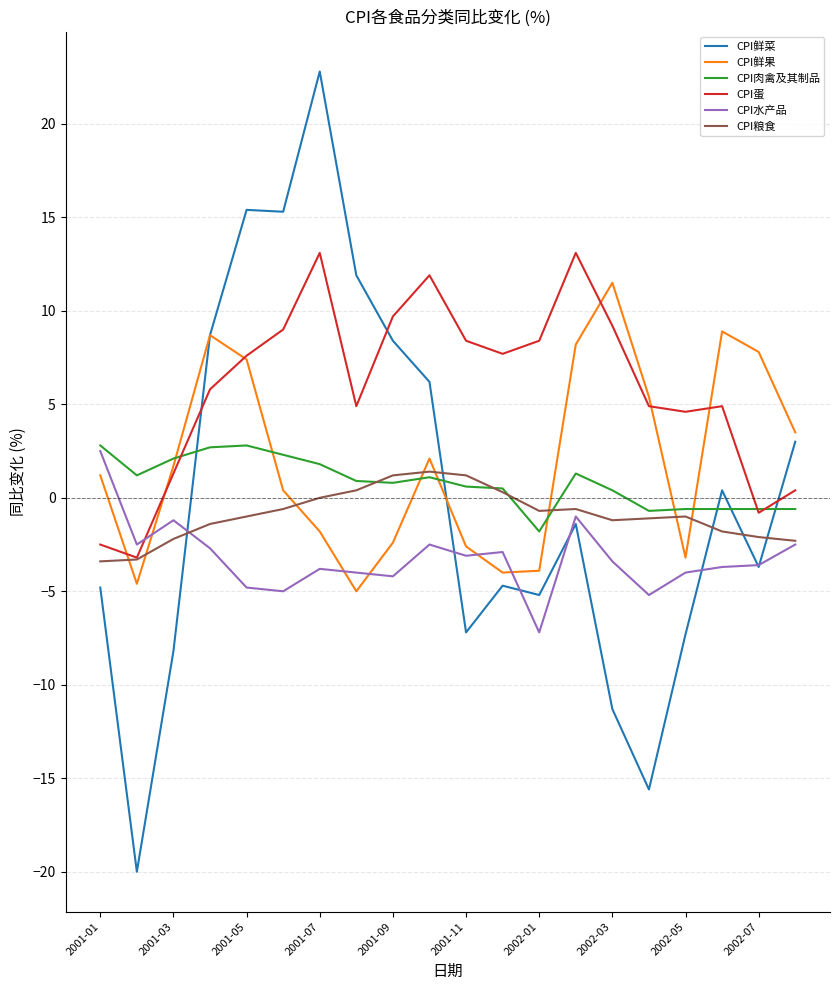

What are all the series names shown in the legend?

CPI鲜菜, CPI鲜果, CPI肉禽及其制品, CPI蛋, CPI水产品, CPI粮食